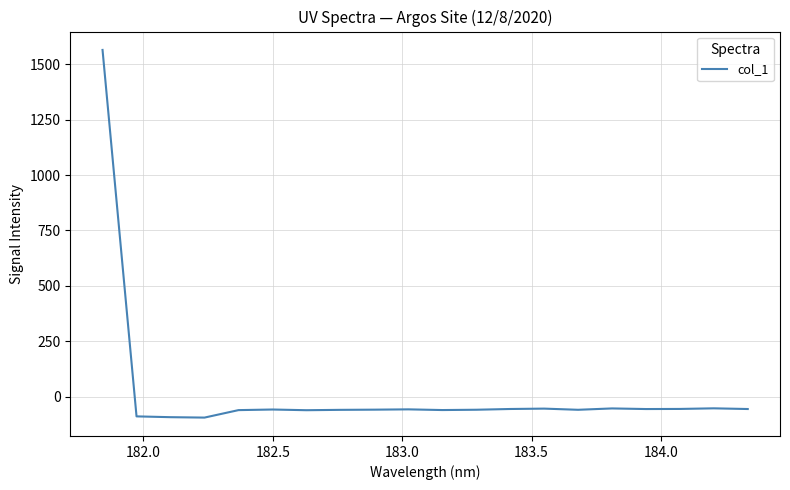

What is the difference between the maximum and minimum values?

1660.1